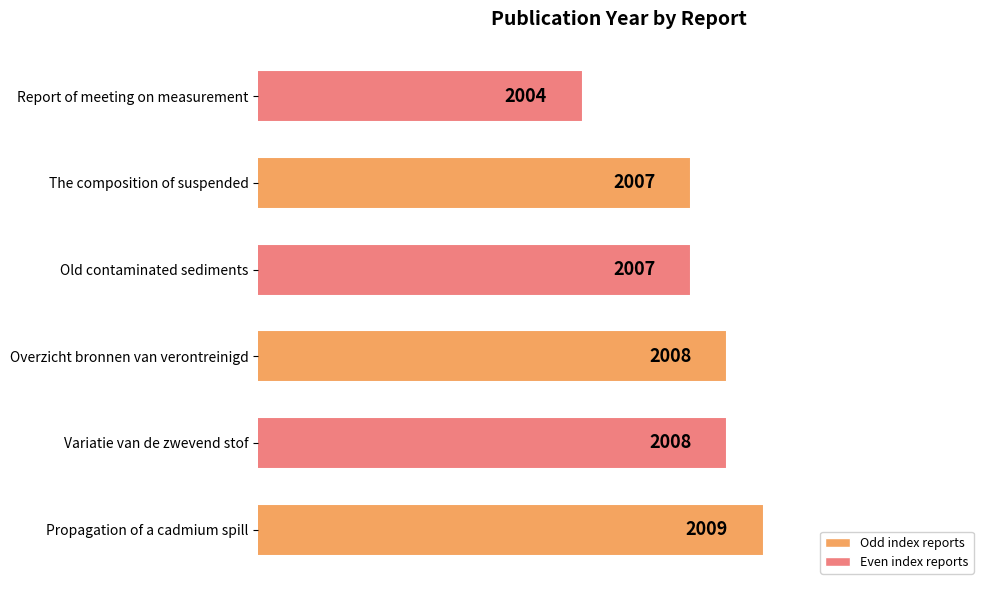

The chart shows a value of 740 at Overzicht bronnen van verontreinigd. True or false?

False